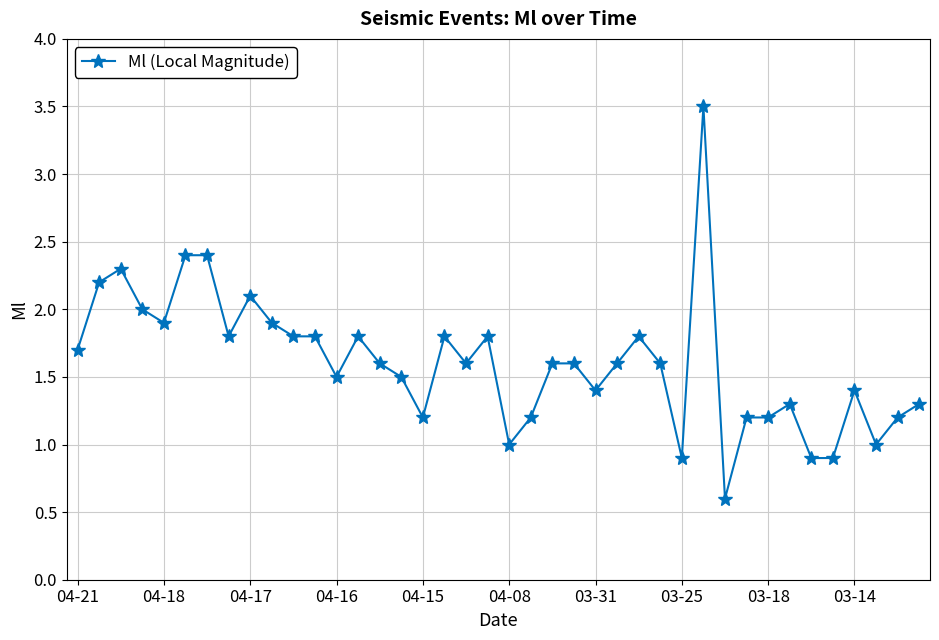

True or false: there are more than 1 points higher than both neighbors.

True